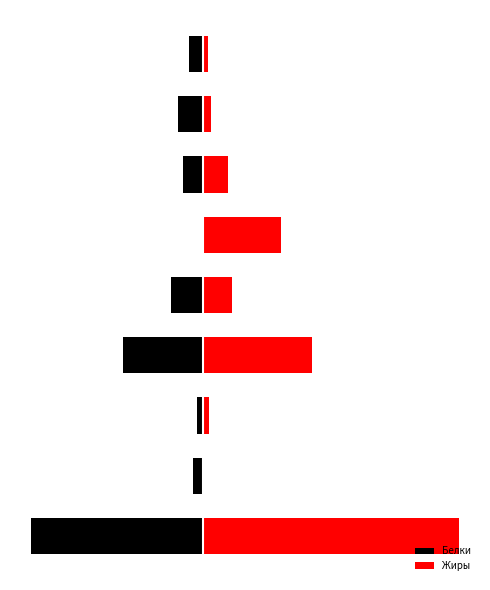

What is the value of the Белки bar at the 9th from the left?

-1.5